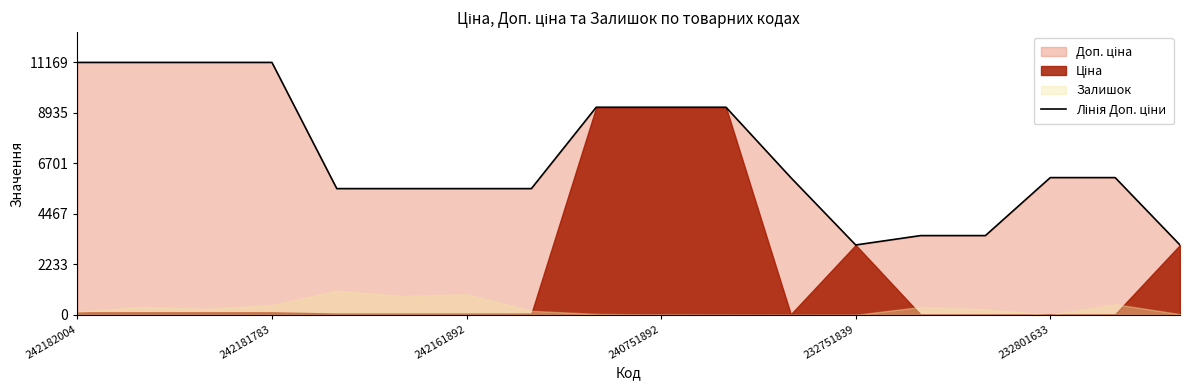

What is the sum of all values?

125983.6